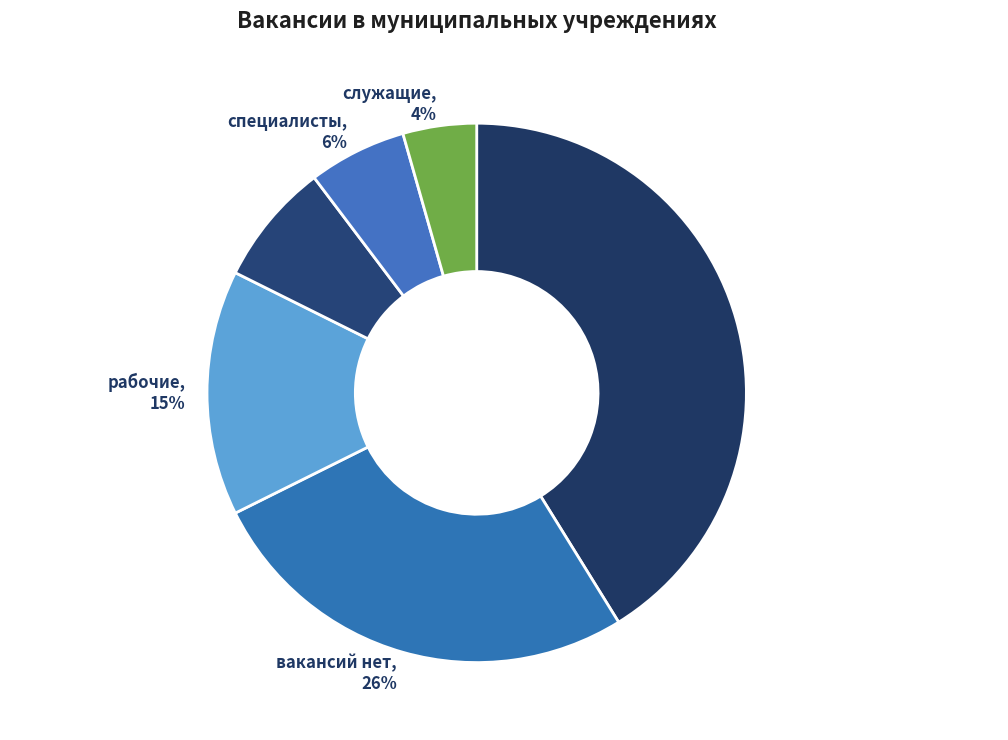

Which category has the smallest portion of the pie?

служащие